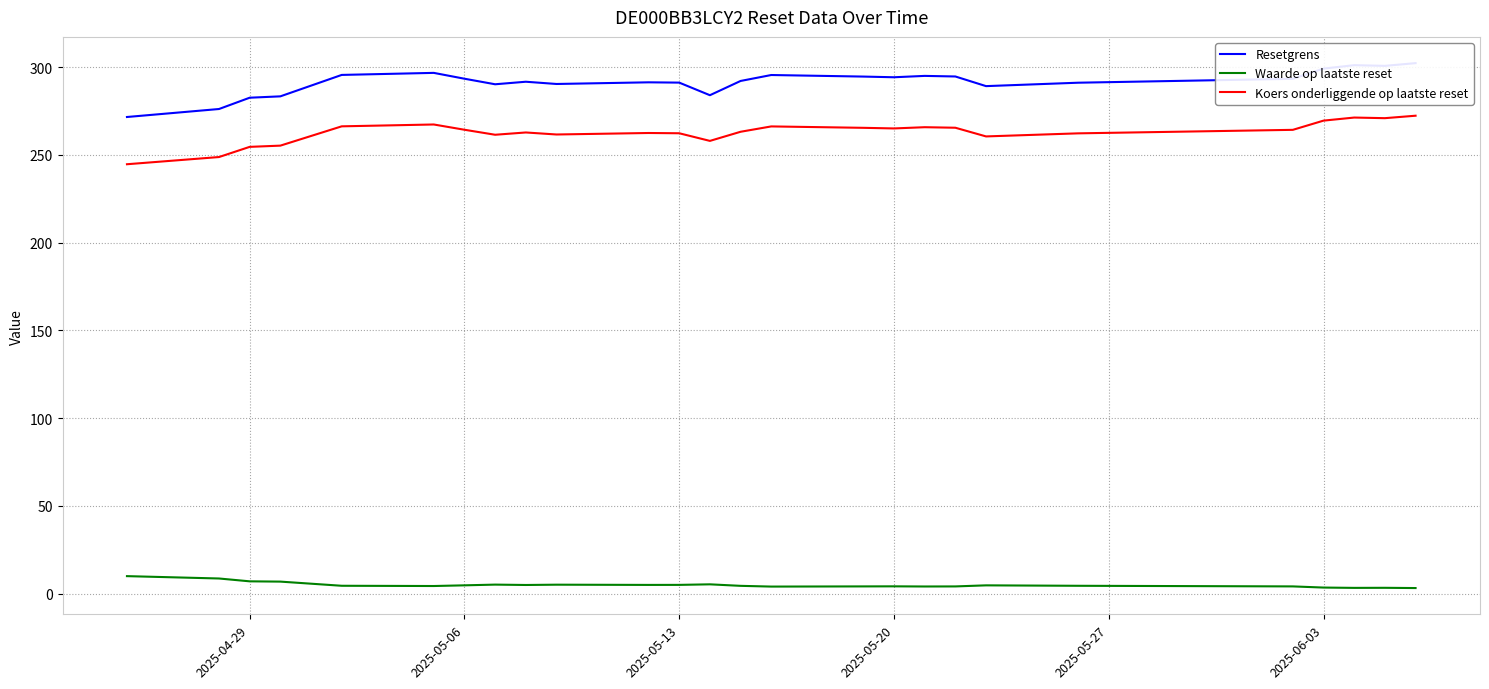

True or false: Waarde op laatste reset and Koers onderliggende op laatste reset intersect in this chart.

False